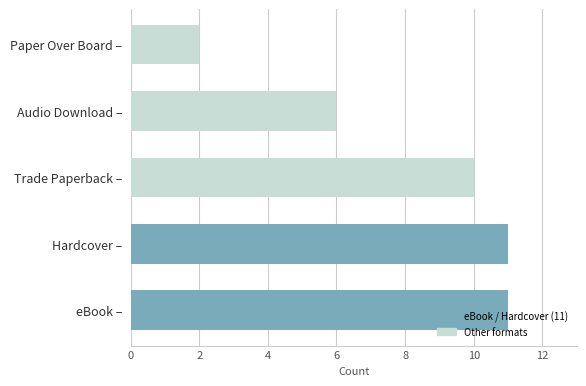

What is the smallest value displayed?

2